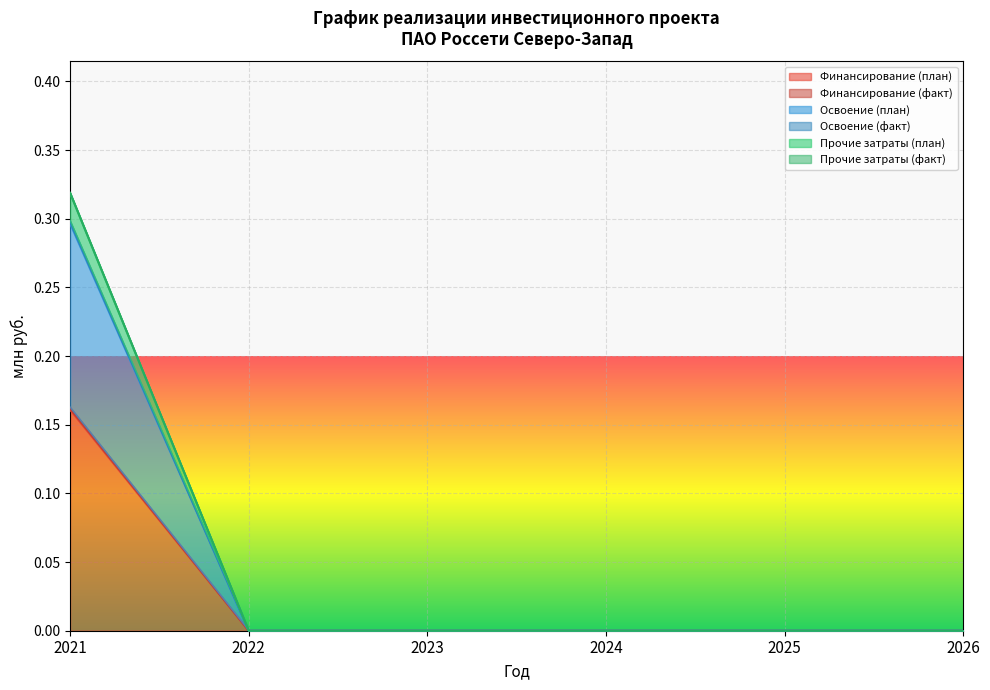

Which series has the largest range (max minus min)?

Прочие затраты (факт)